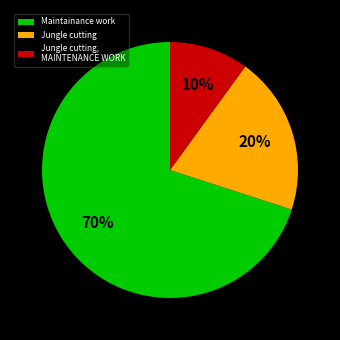

Rank the categories by value from highest to lowest.

Maintainance work, Jungle cutting, Jungle cutting, MAINTENANCE WORK